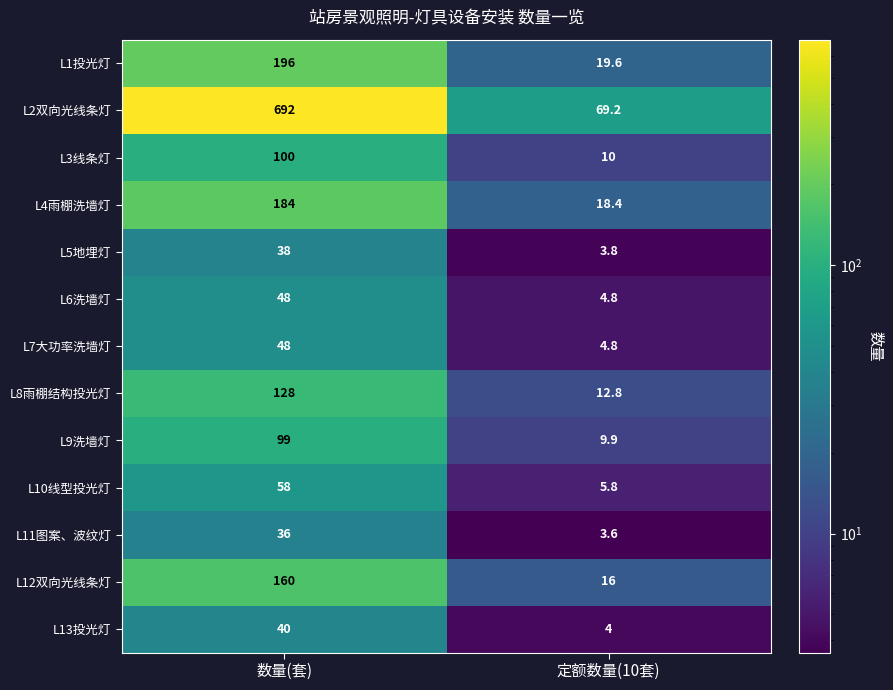

Which series has the widest spread of values?

L2双向光线条灯